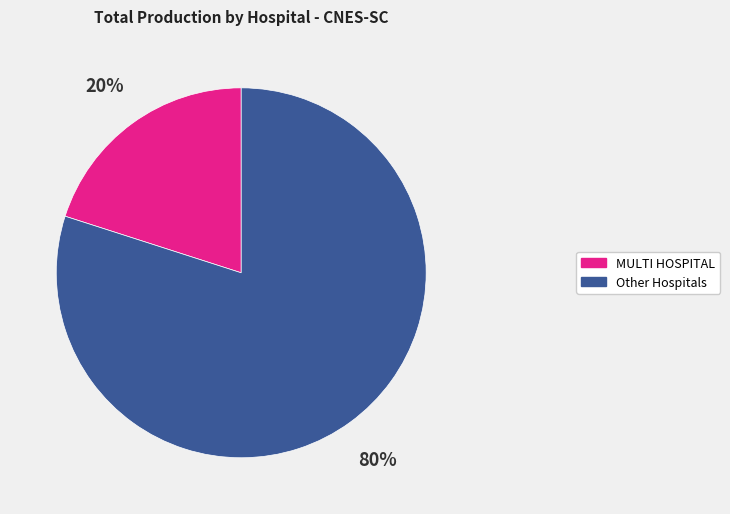

To the nearest percent, what is the difference between the largest and smallest slice percentages?

60%